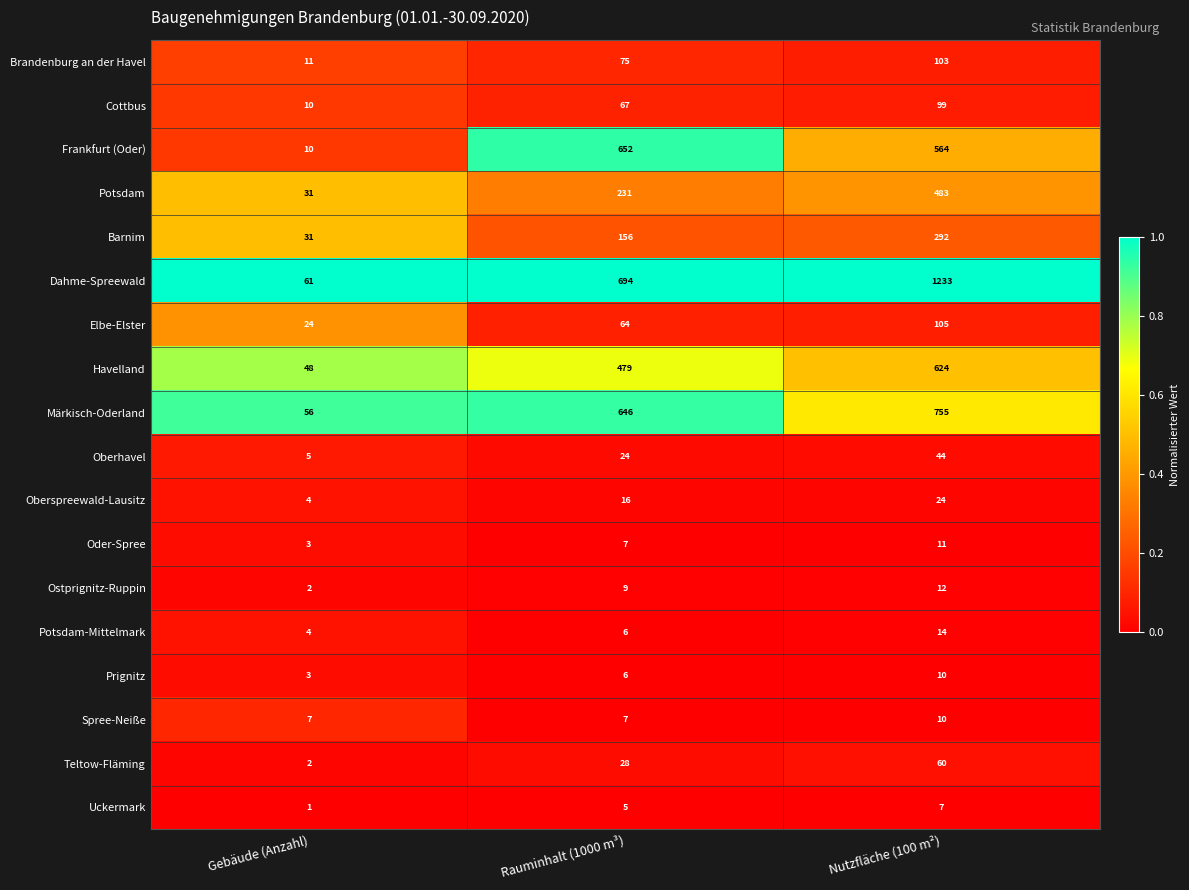

Where is Cottbus nearest to the value 54?

Rauminhalt (1000 m³)